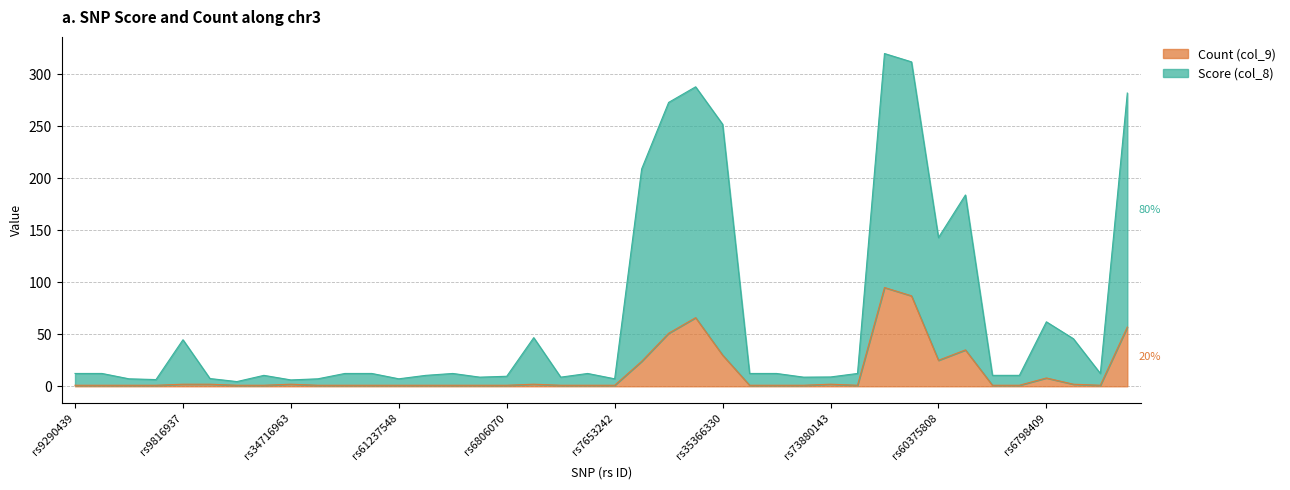

What are all the series names shown in the legend?

Count (col_9), Score (col_8)